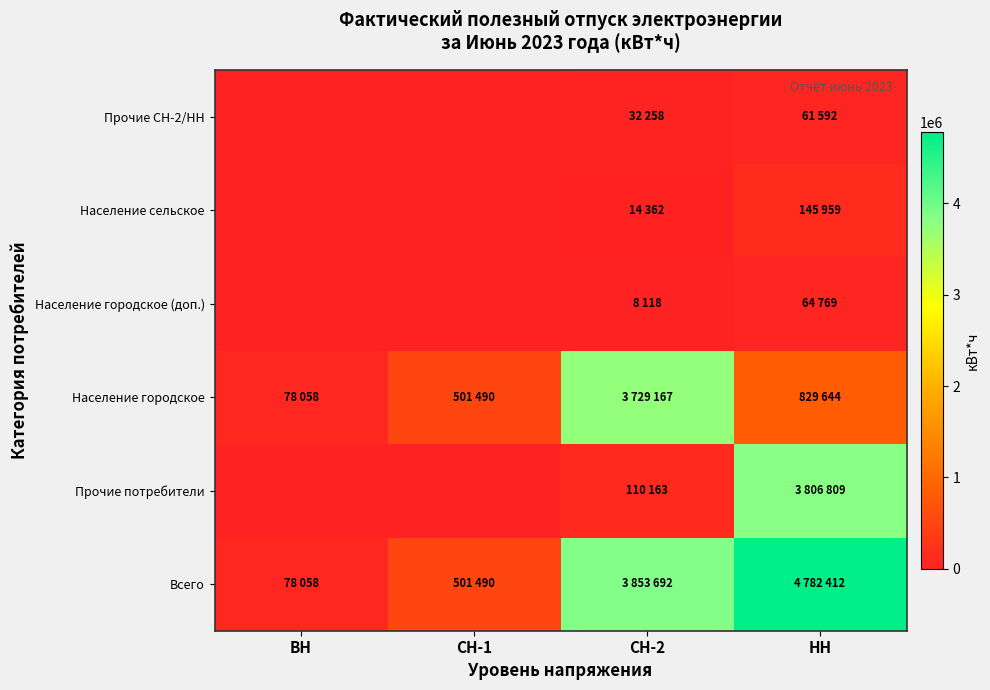

At how many categories does at least one series exceed 4456987?

1